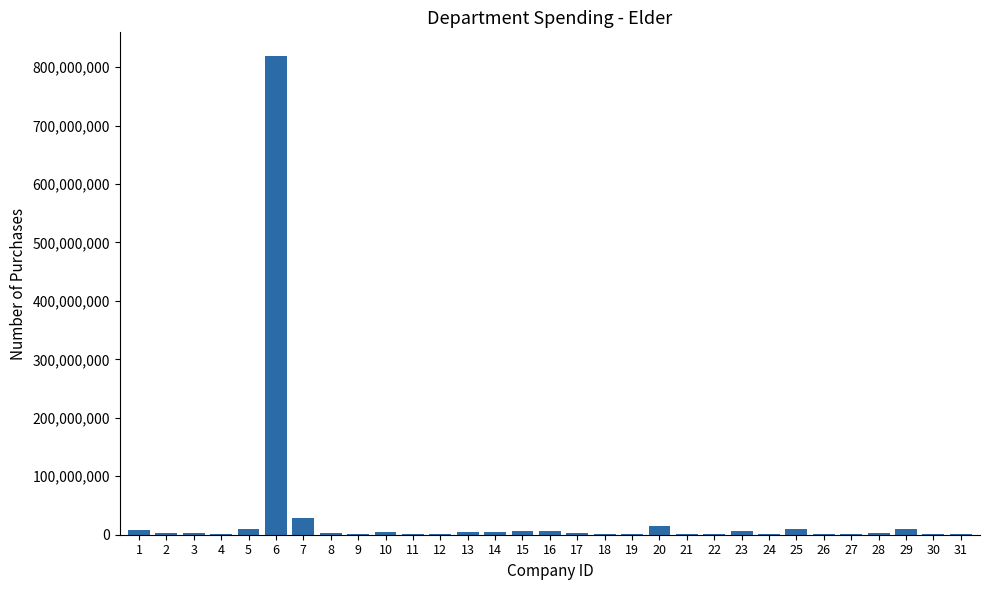

What is the sum of all values?

965957981